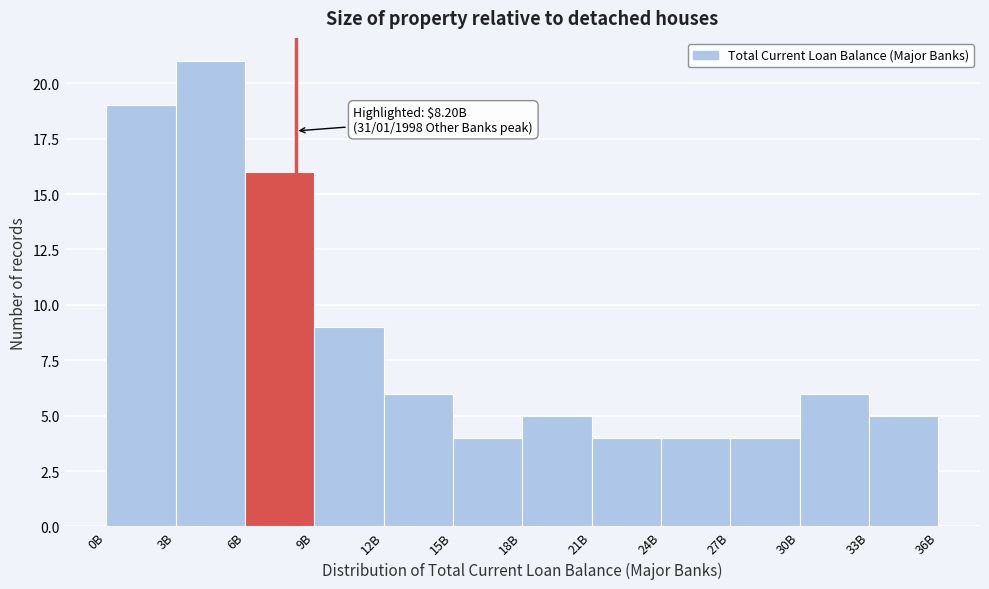

Reading left to right, what are all the values shown in this chart?

0B=19	3B=21	6B=16	9B=9	12B=6	15B=4	18B=5	21B=4	24B=4	27B=4	30B=6	33B=5